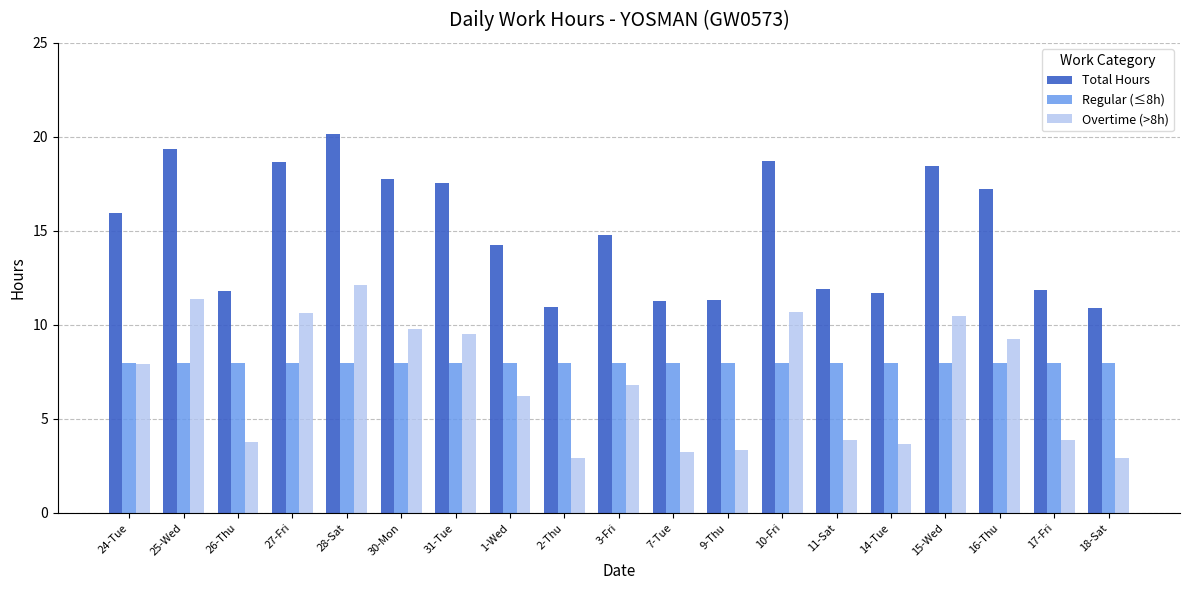

At 28-Sat, list the series in order from smallest to largest.

Regular (≤8h), Overtime (>8h), Total Hours